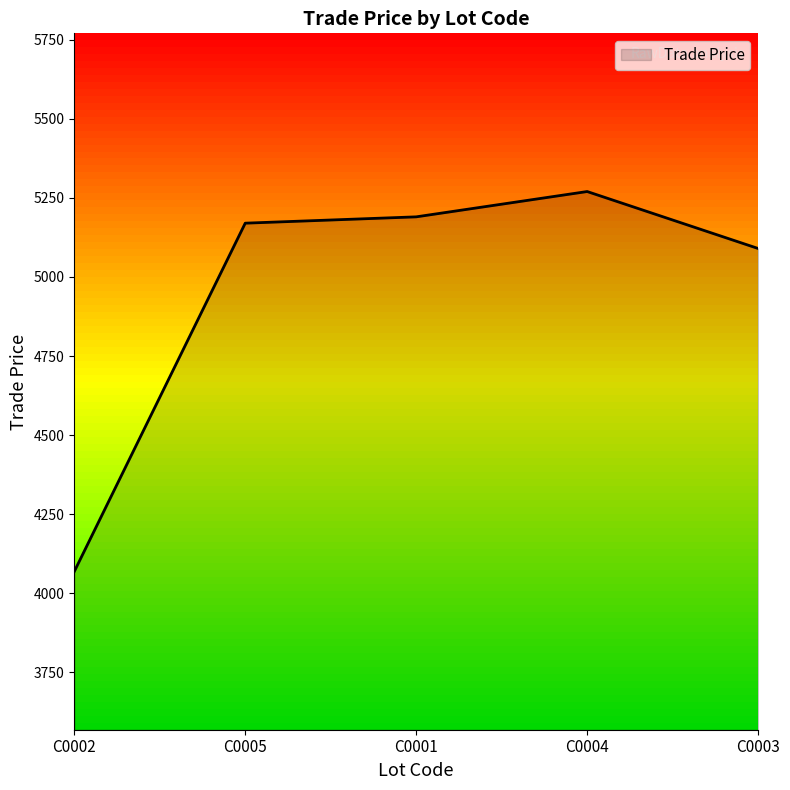

Approximately how many times larger is the value at C0005 compared to C0002?

1.3